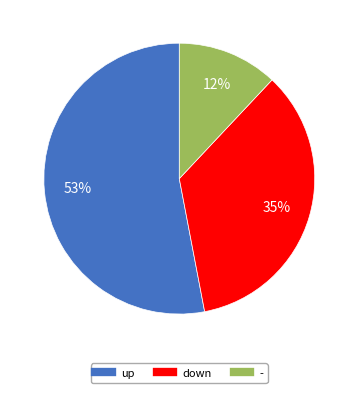

Is it true that - is 12% of the pie?

True